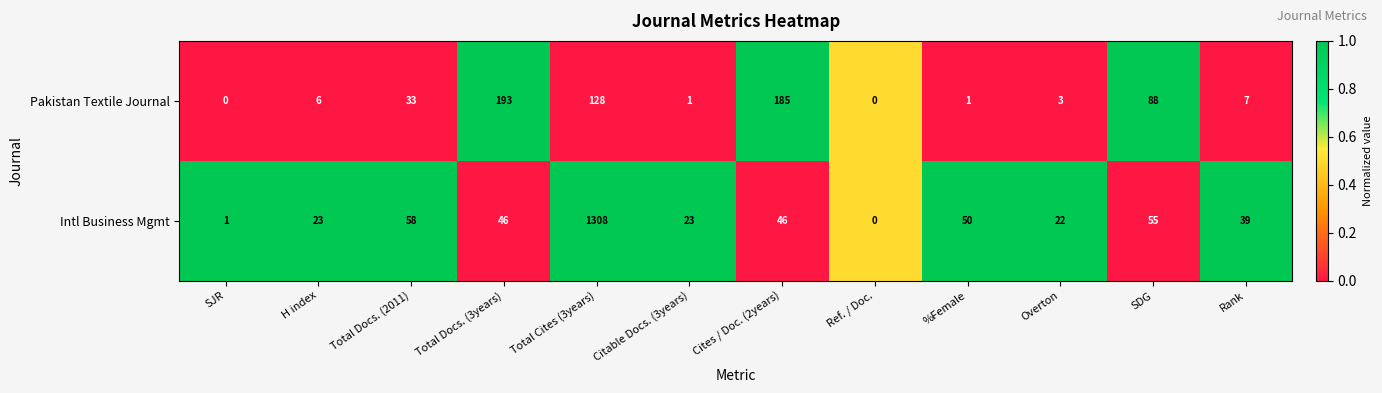

What is the average value of the Pakistan Textile Journal series?

54